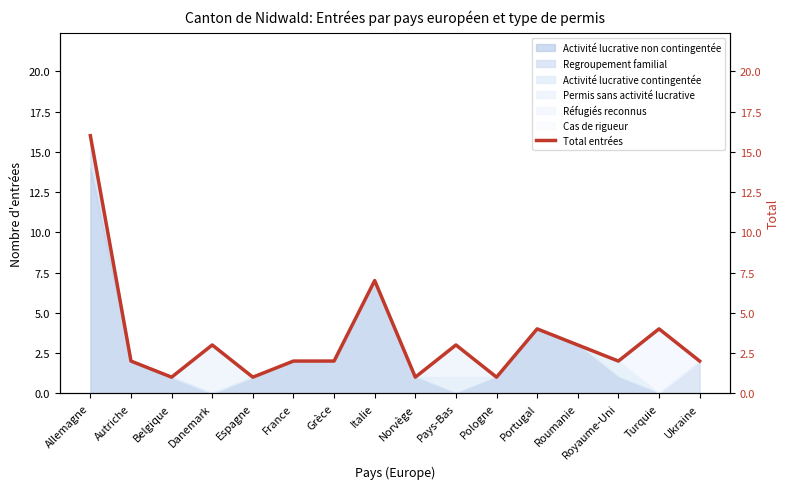

How many points are lower than both their immediate neighbors (excluding endpoints)?

5